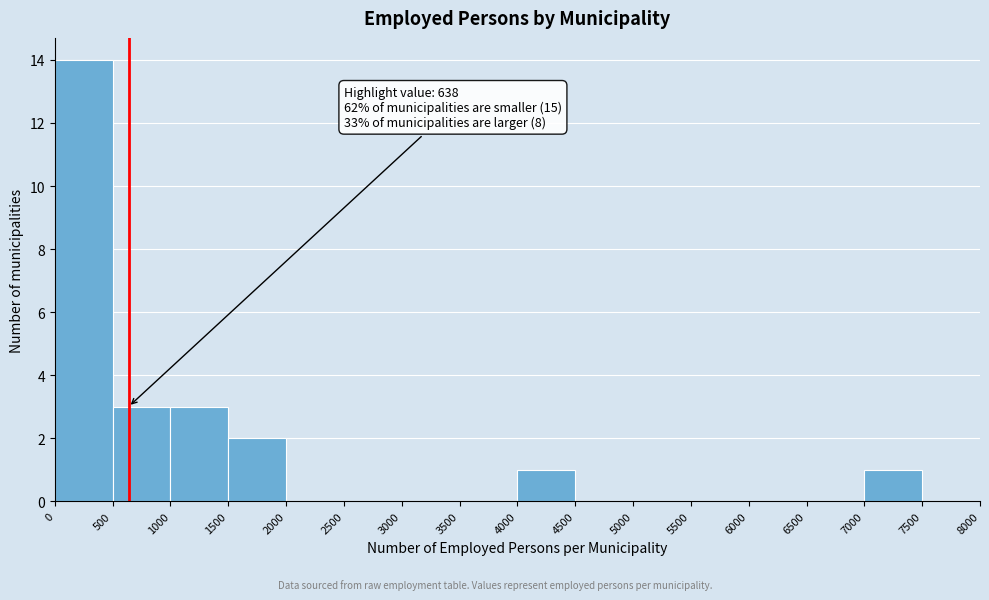

Over which range of the x-axis is the bar tallest?

0 to 500